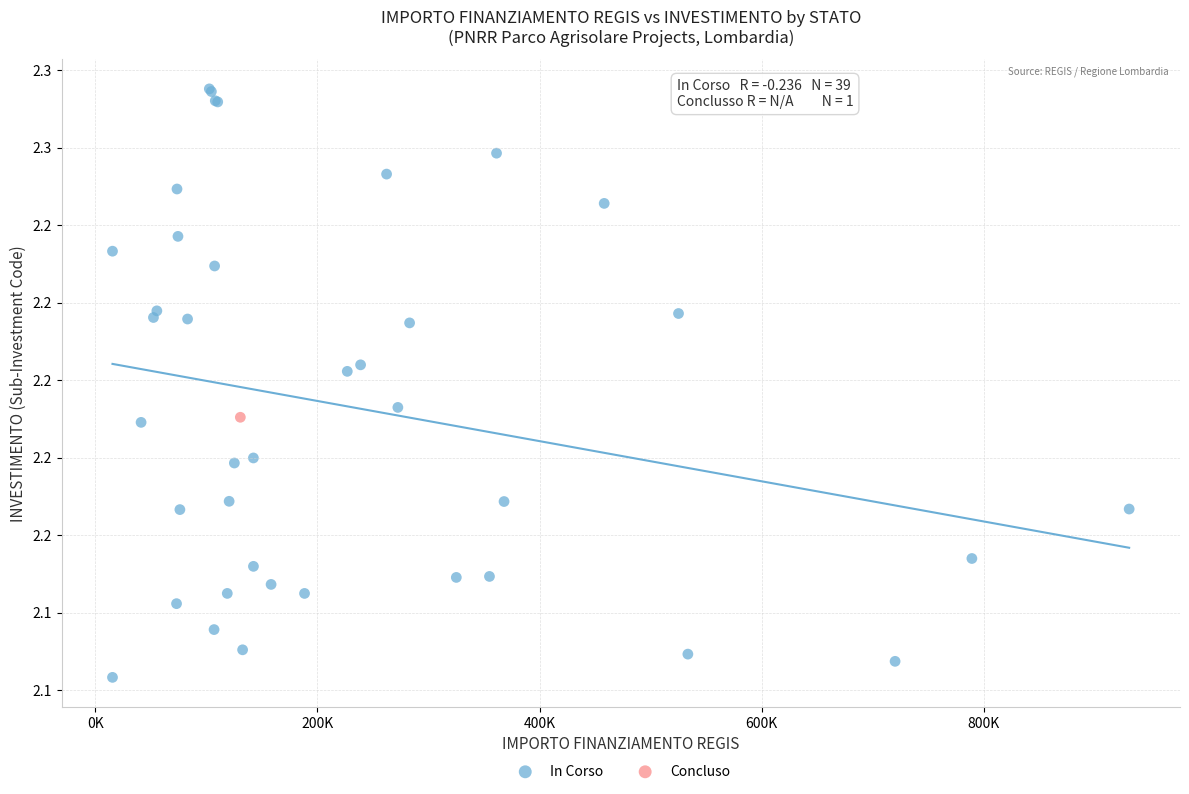

What are all the series names shown in the legend?

In Corso, Concluso